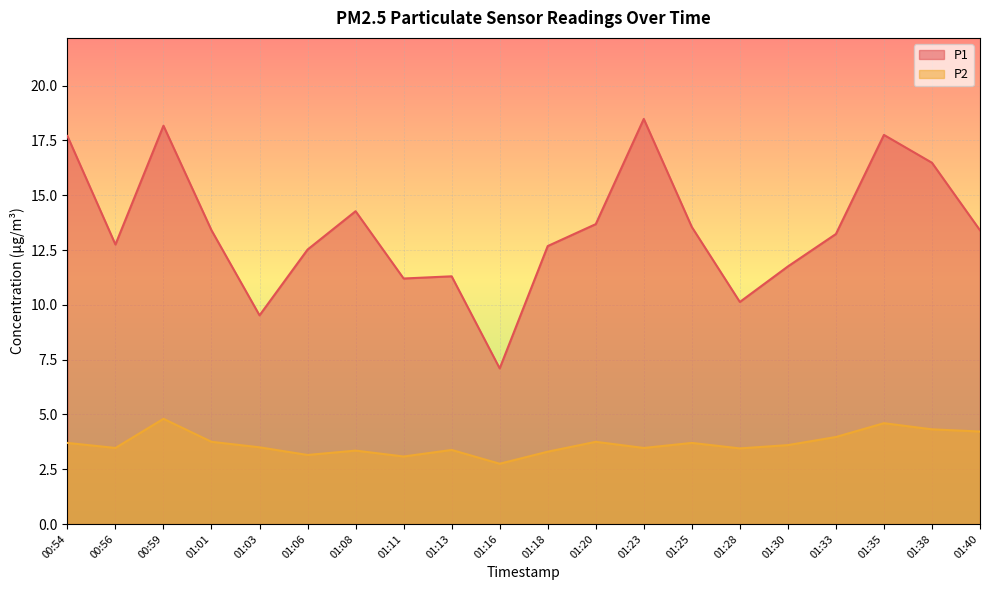

True or false: P1 and P2 intersect in this chart.

False